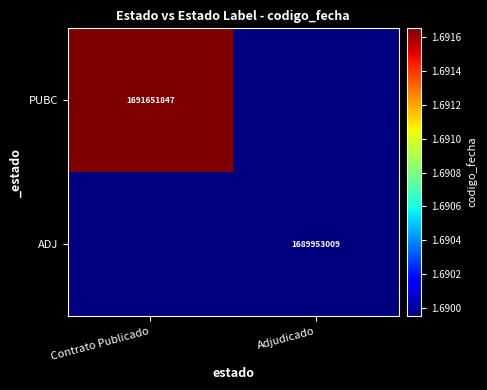

True or false: ADJ has a value of 1689953009 at Adjudicado.

True